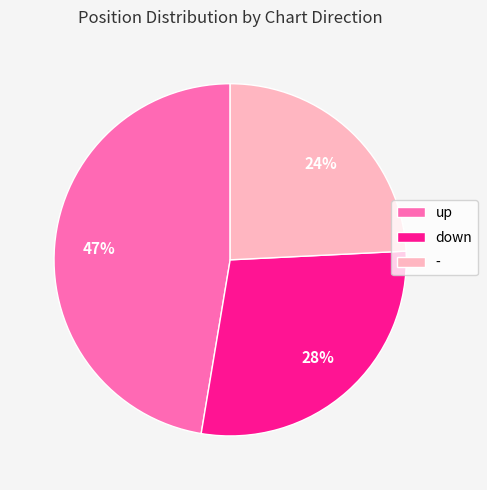

Does down account for over 50% of the chart?

No